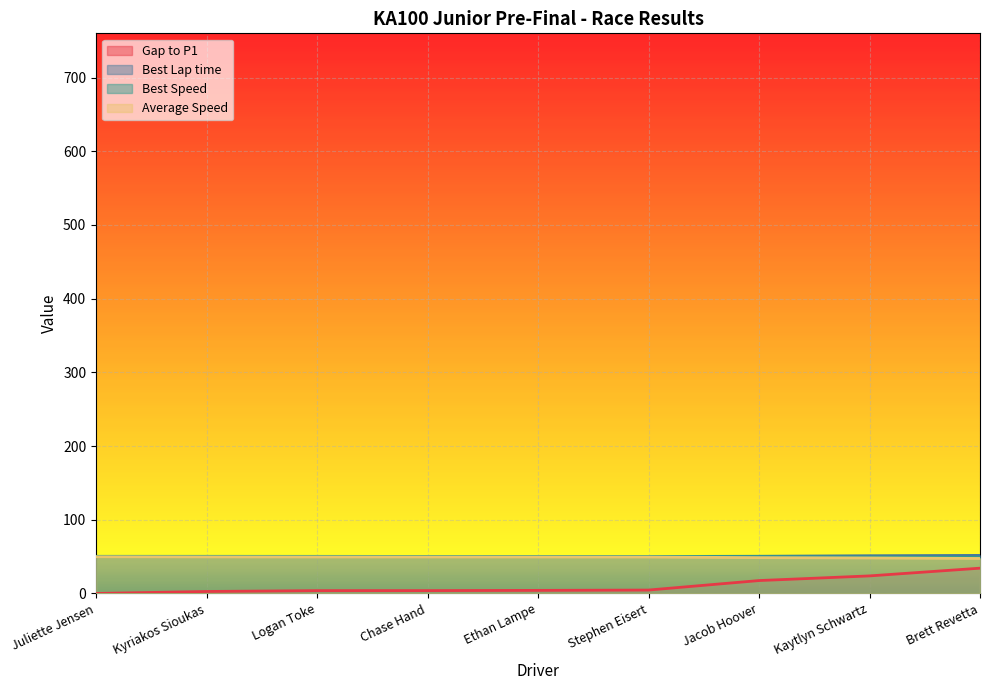

Which has a higher value, Juliette Jensen or Brett Revetta?

Brett Revetta